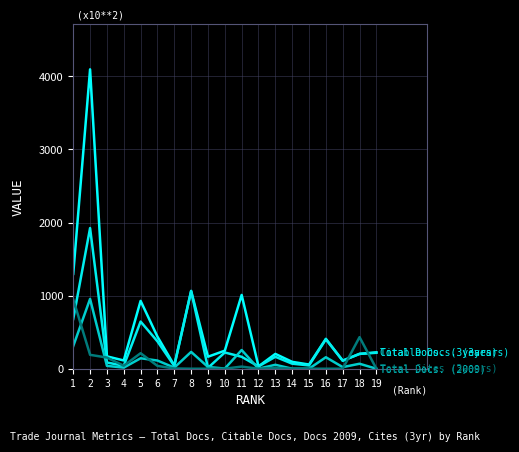

Is this an area chart (filled region under the line)?

No